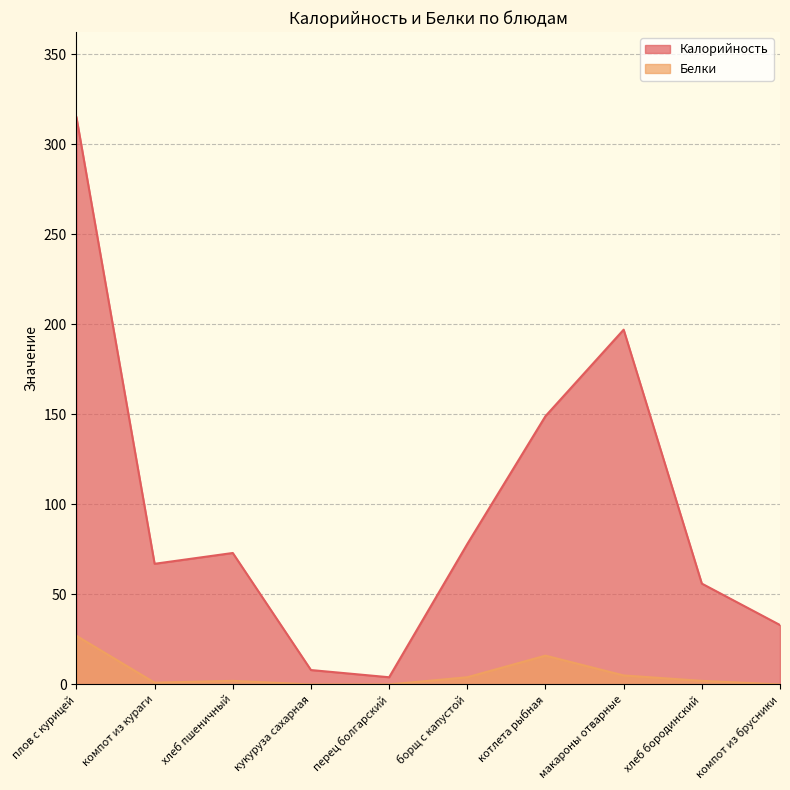

True or false: Калорийность and Белки cross at least once.

False